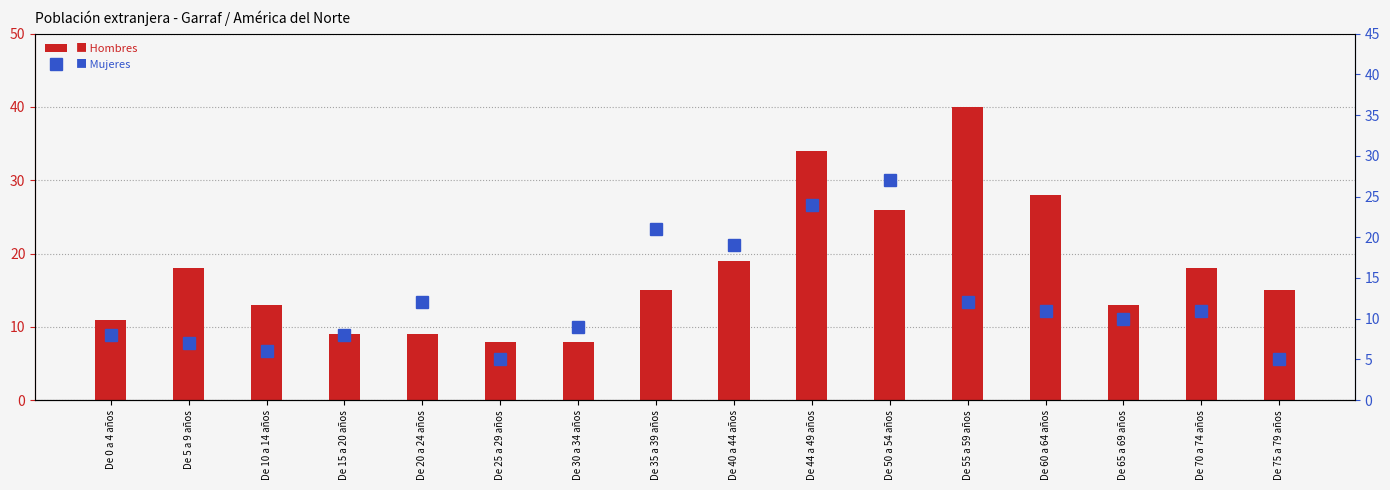

Which series has the widest spread of values?

Hombres